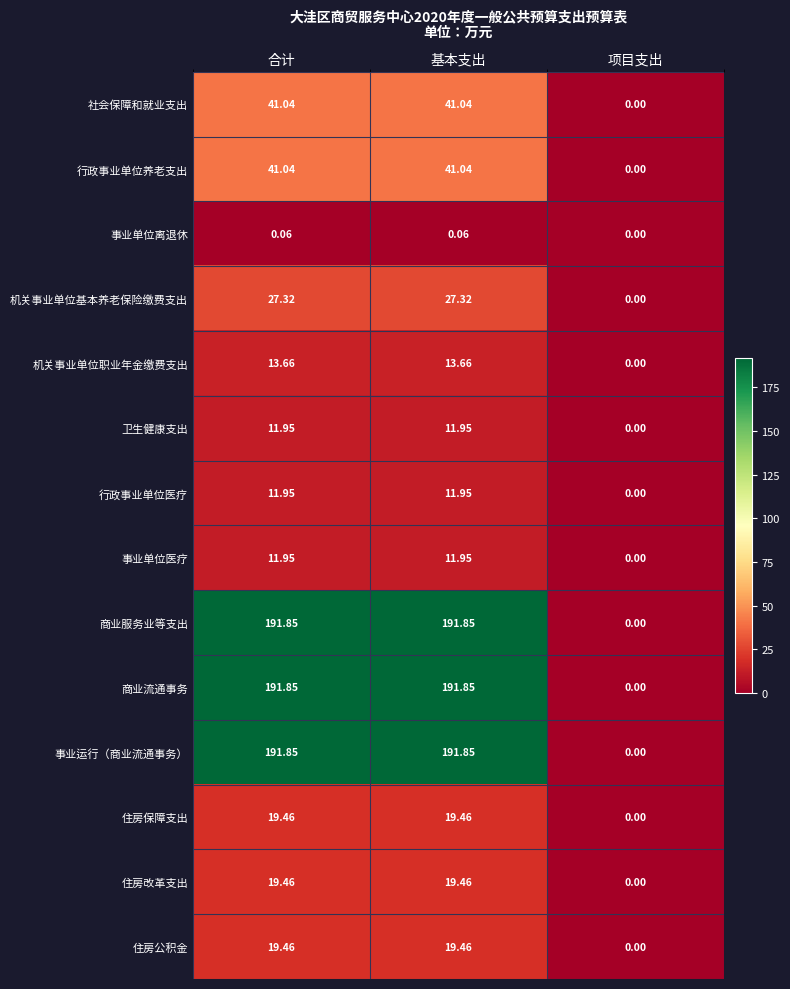

How many data points does each series have?

3